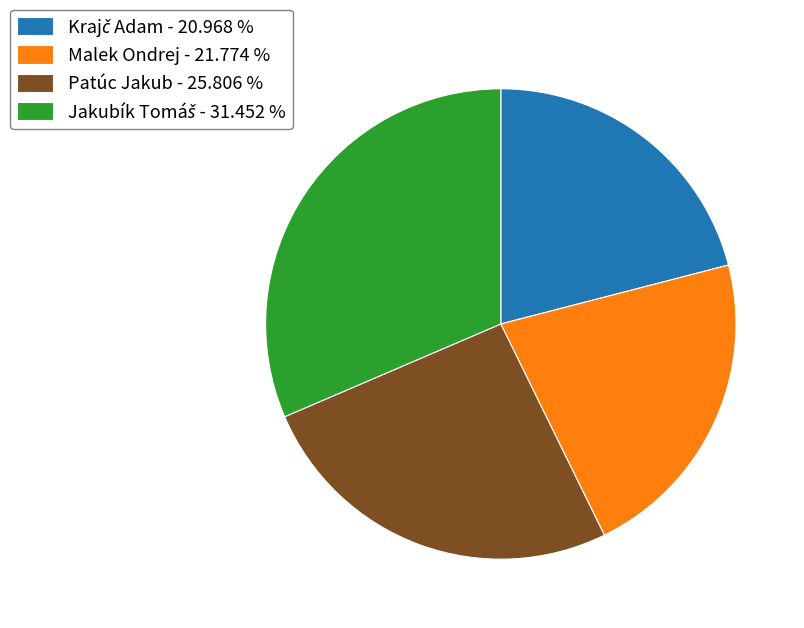

Do Malek Ondrej - 21.774 % and Patúc Jakub - 25.806 % together represent more than half of the pie?

No